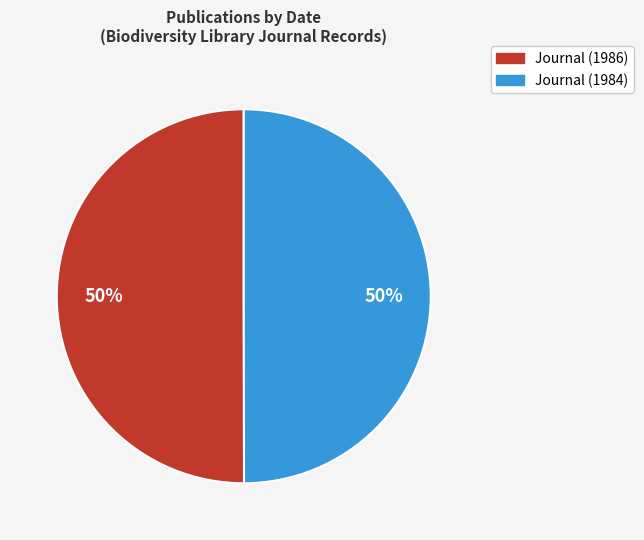

True or false: Journal (1984) accounts for 62% of the total.

False